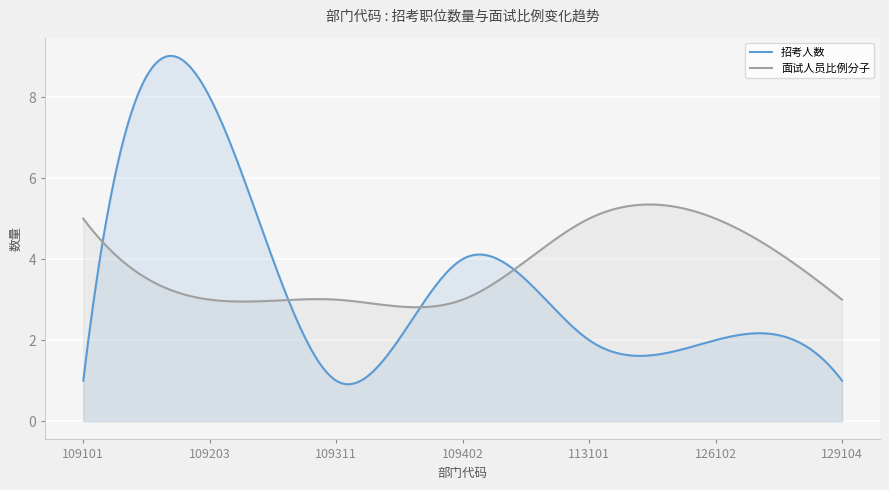

How many categories are shown in the chart?

300